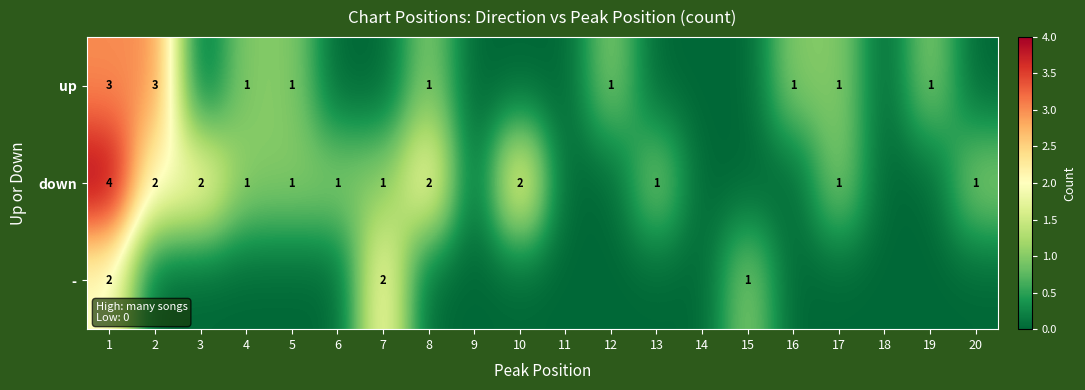

How many categories are shown in the chart?

20